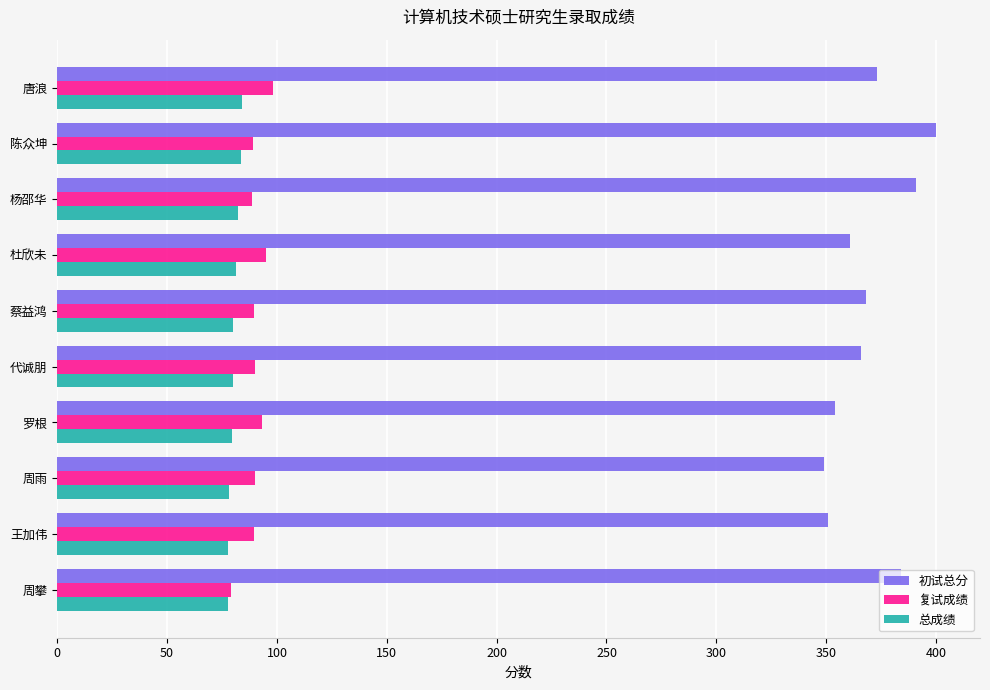

What is the difference between the maximum and second lowest values in the 初试总分 series?

49.0